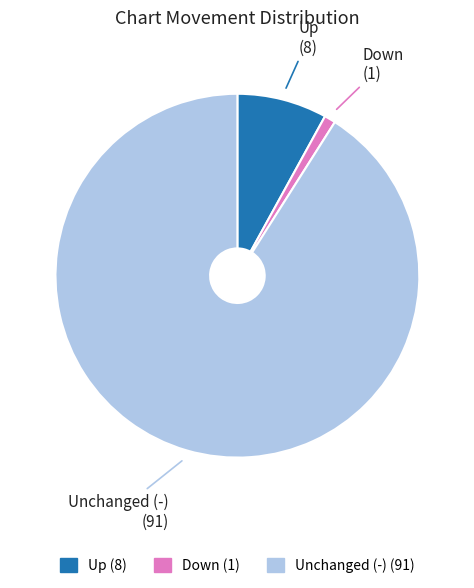

Approximately how many times larger is the value at Unchanged (-) compared to Down?

91.0